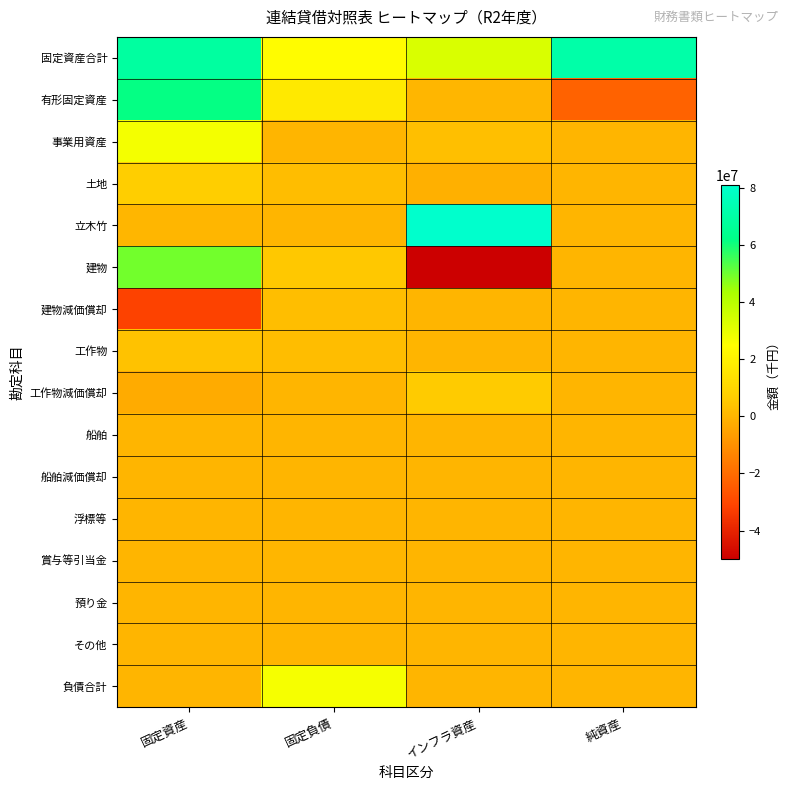

Between 固定負債 and 純資産, which is larger?

純資産